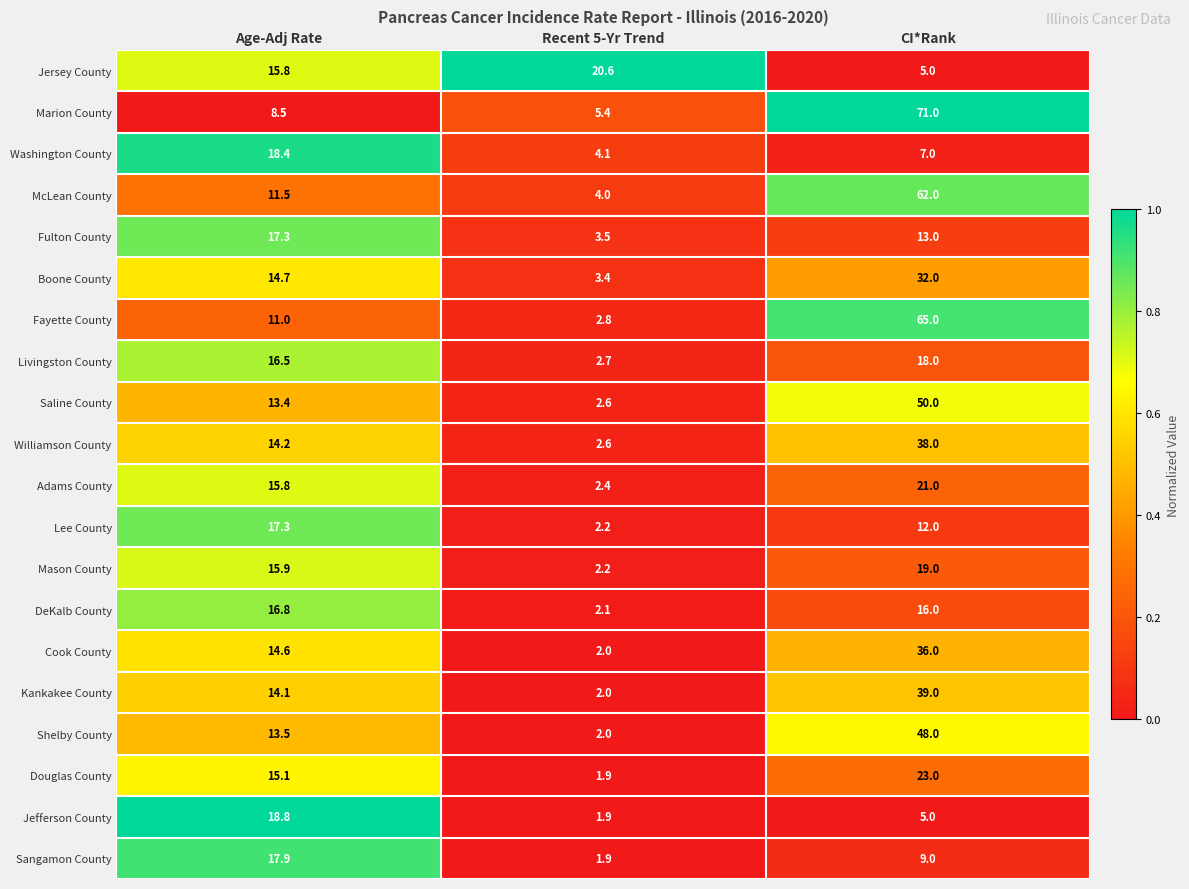

What is the difference between the Livingston County values at CI*Rank and Recent 5-Yr Trend?

15.3